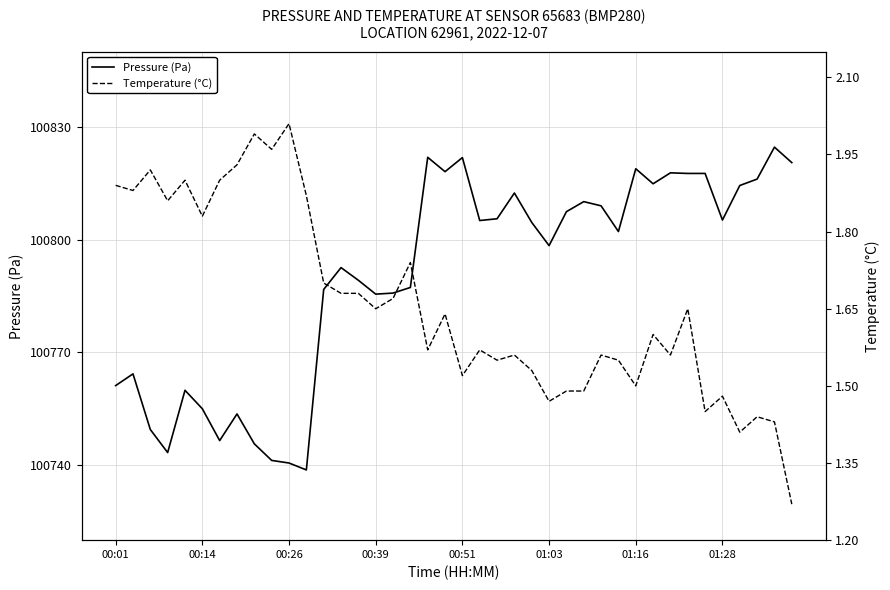

The value of Pressure (Pa) at 01:28 is 65724.0. True or false?

False